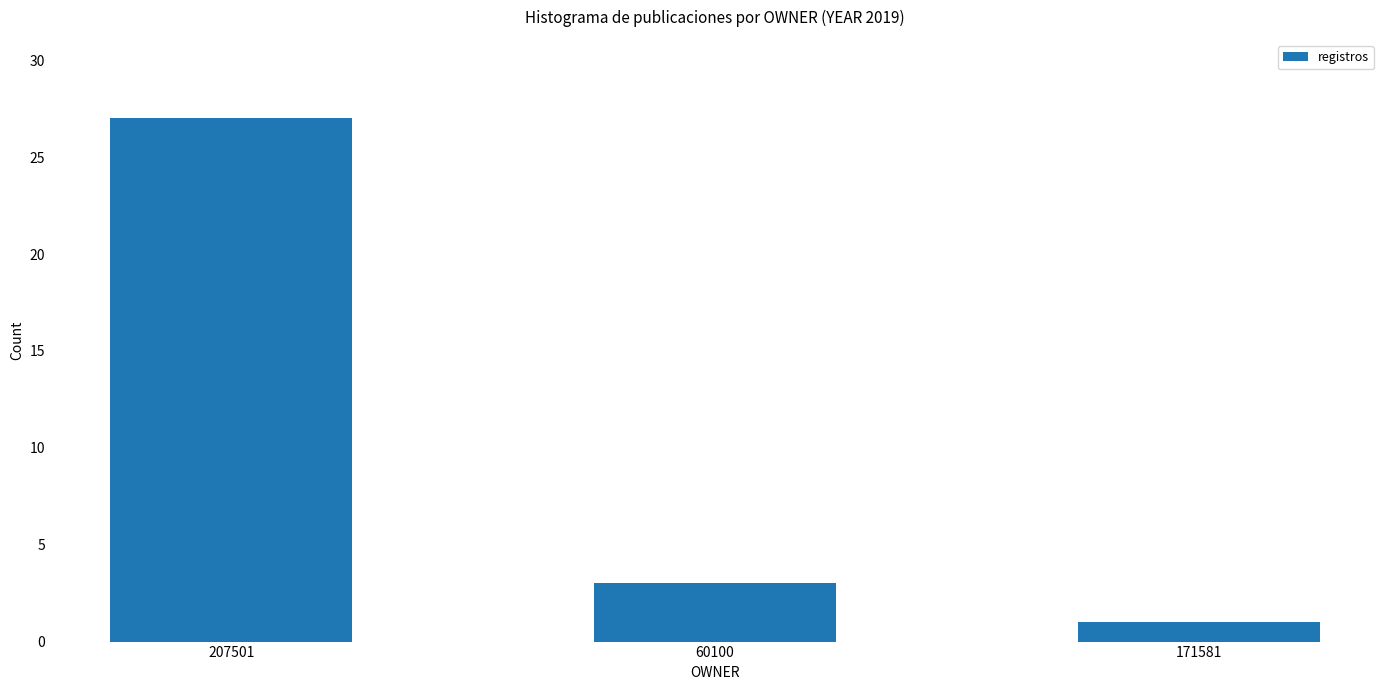

What is the smallest value displayed?

1